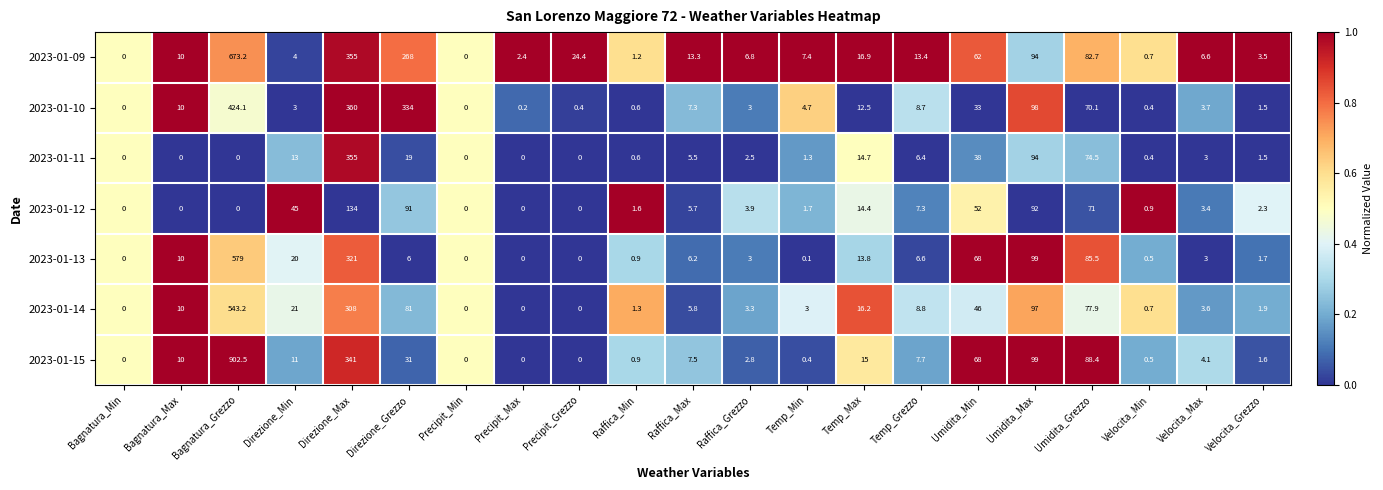

At which category is the sum across all series the highest?

Bagnatura_Grezzo